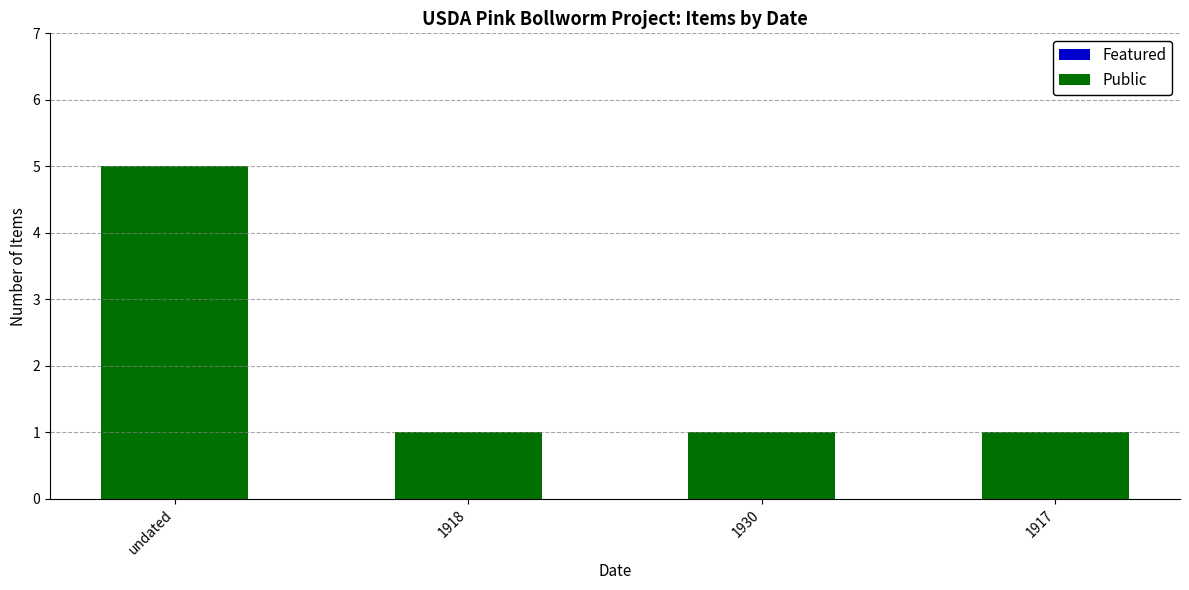

Reading left to right, extract all data points from this chart.

5	1	1	1